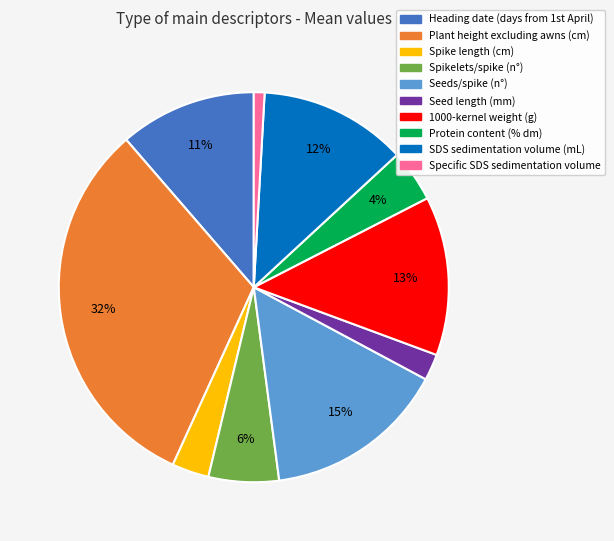

Is it true that Spike length (cm) is 3% of the pie?

True